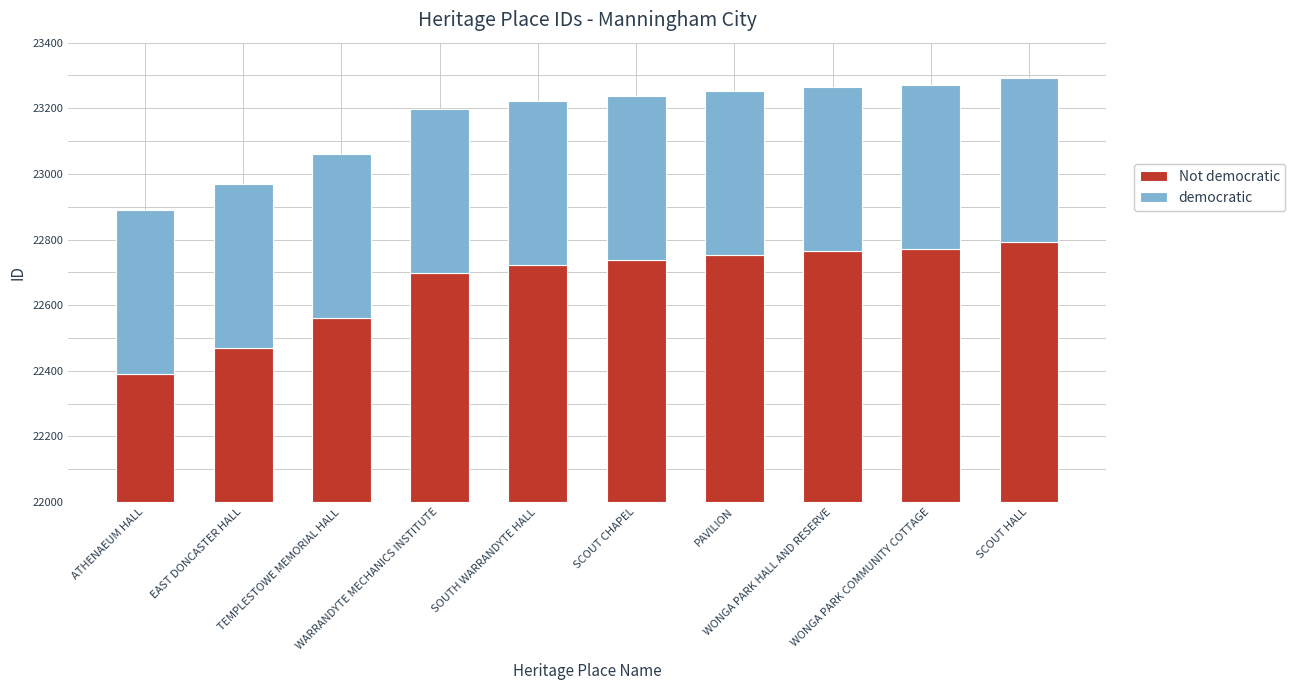

What is the sum of all democratic values?

5000